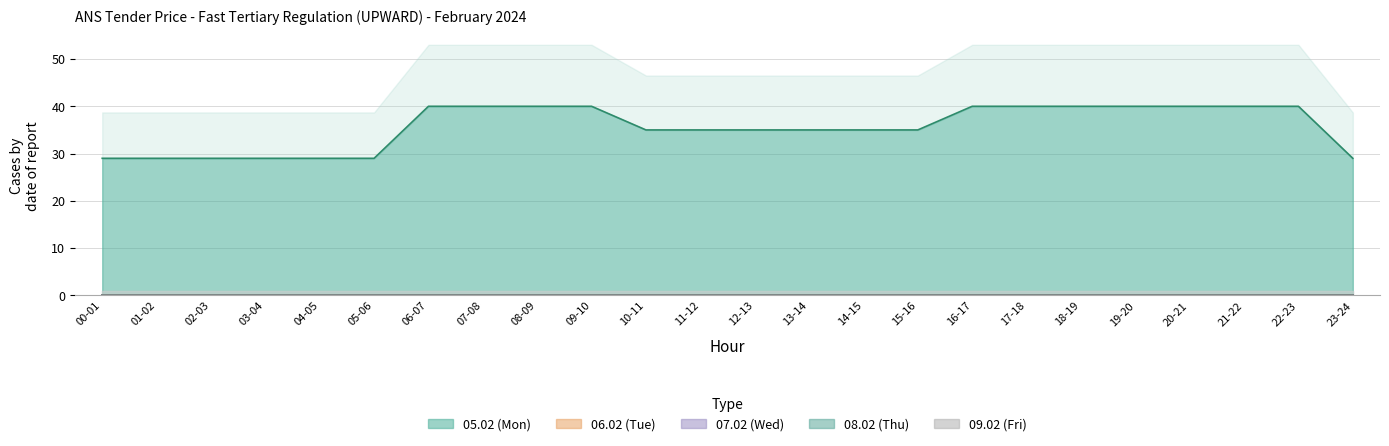

True or false: 05.02 (Mon) and 07.02 (Wed) cross at least once.

False